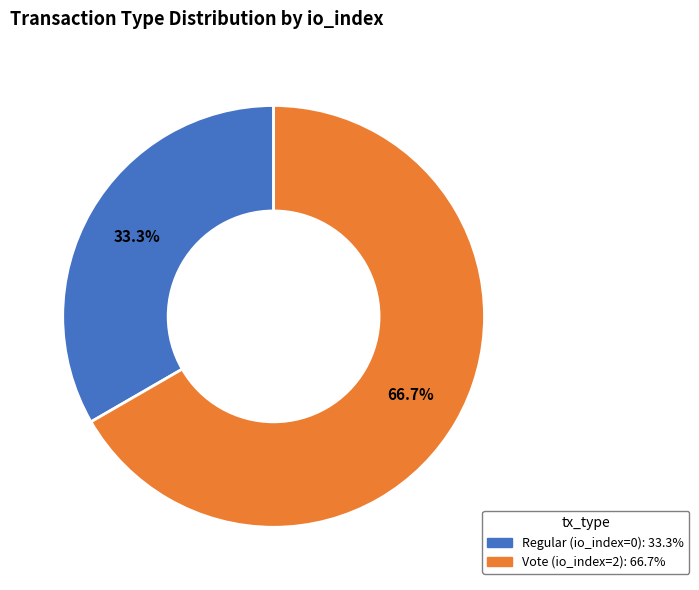

Is it true that Vote is 99% of the pie?

False